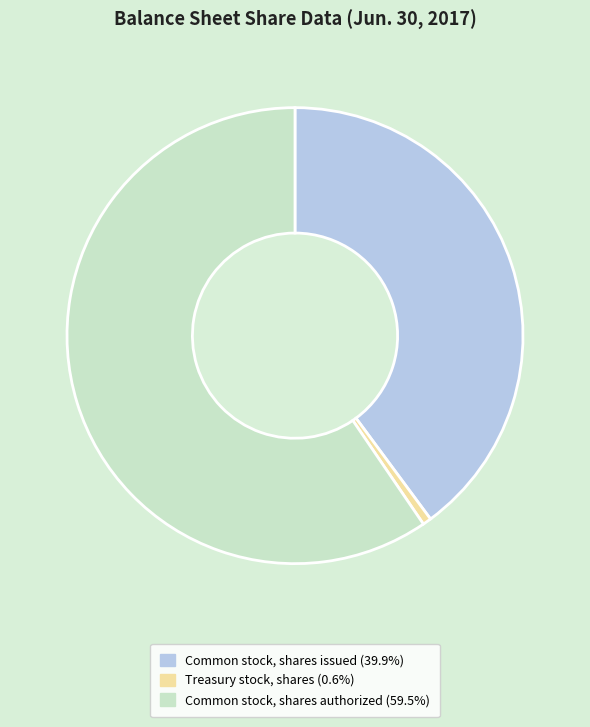

What is the ratio of the value at Common stock, shares authorized (59.5%) to the value at Common stock, shares issued (39.9%)?

1.5